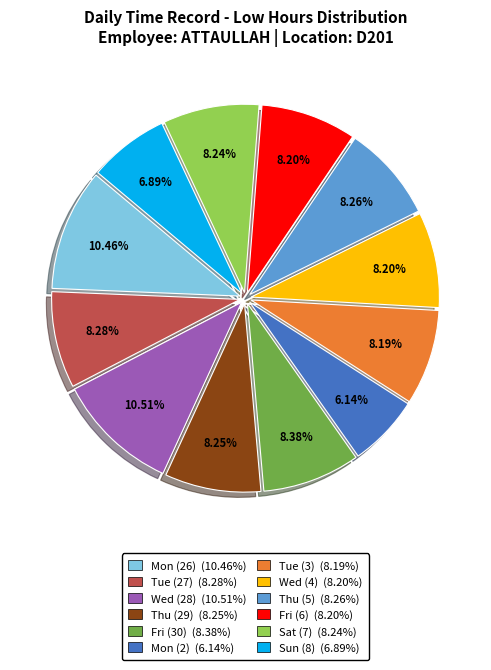

Count the number of slices in the pie.

12